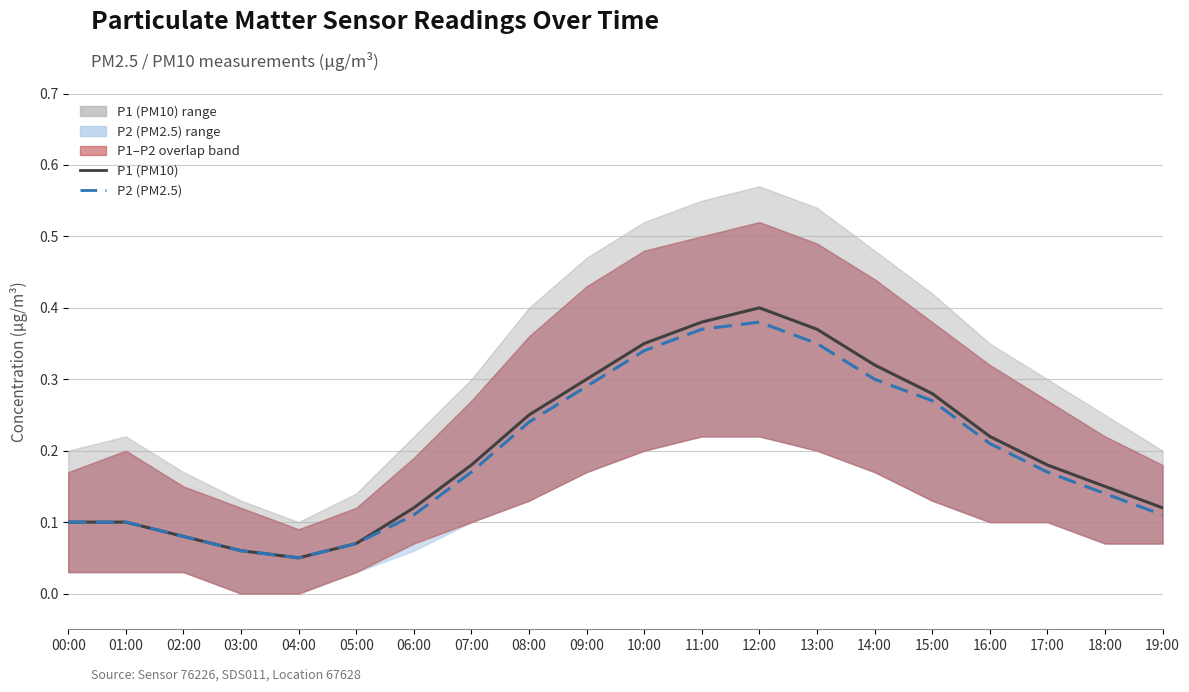

At which category is the sum across all series the highest?

12:00